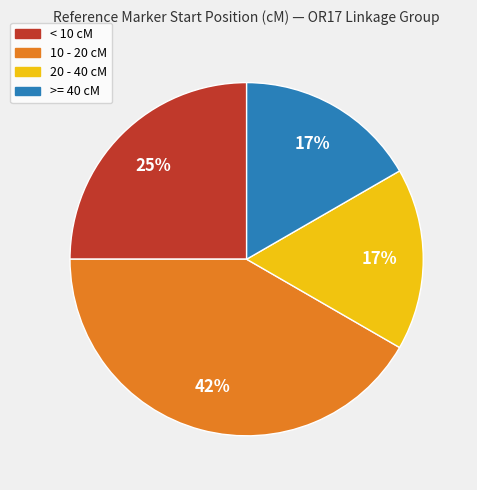

To the nearest percent, what is the average slice percentage?

25%